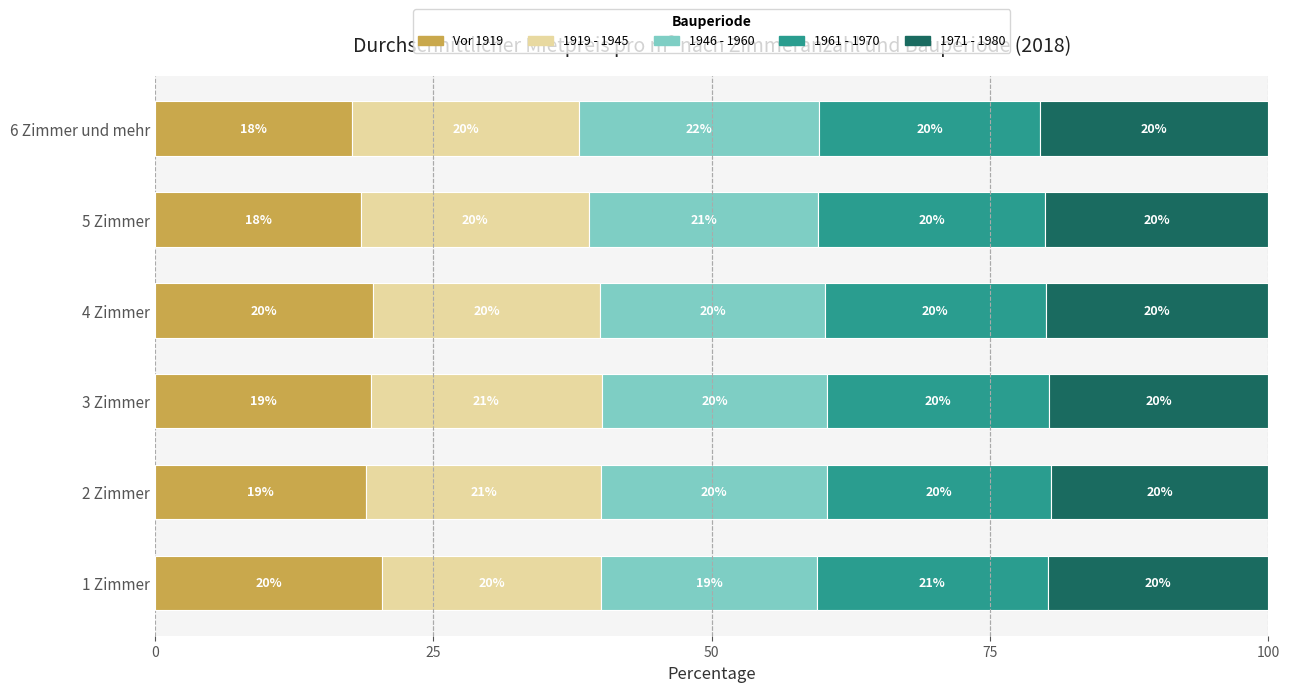

What is the approximate value of Vor 1919 at 4 Zimmer?

19.6